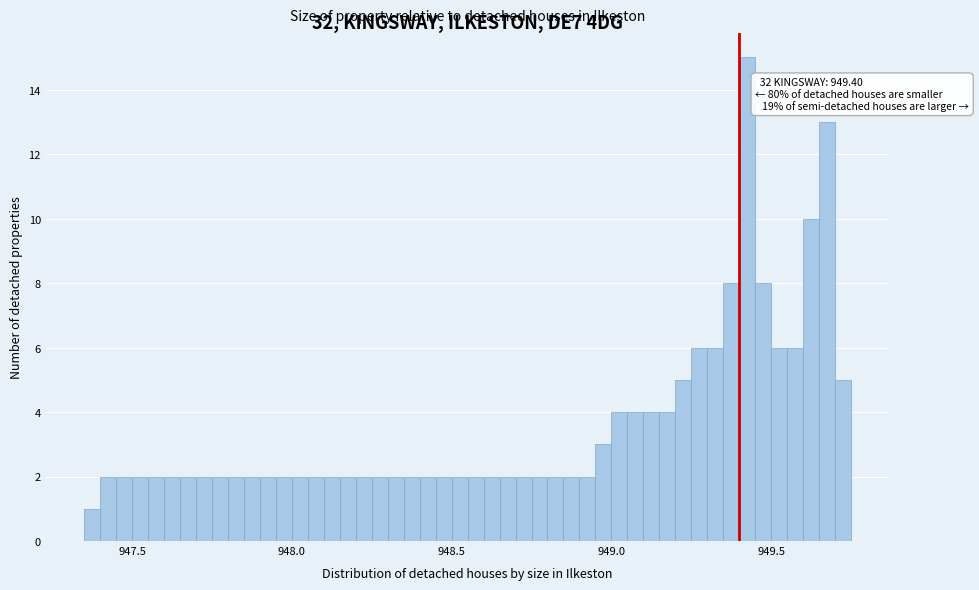

Around what value on the x-axis is the tallest bar? Give the approximate position of its centre, as read against the axis.

949.45